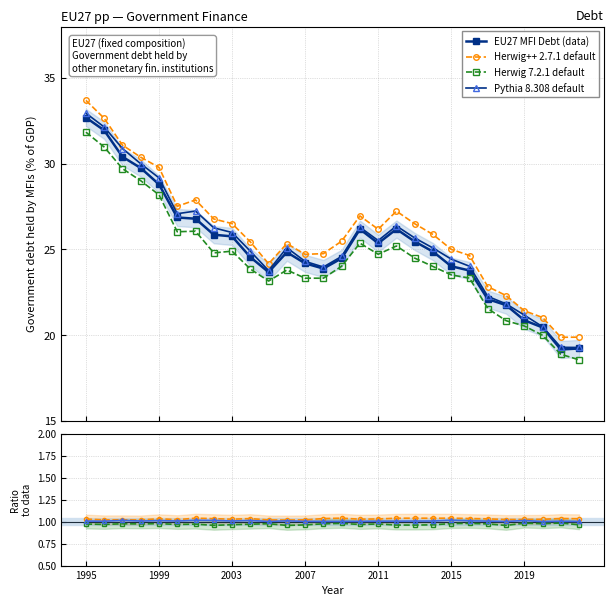

What is the ratio of the value at 2005 to the value at 2018?

1.1